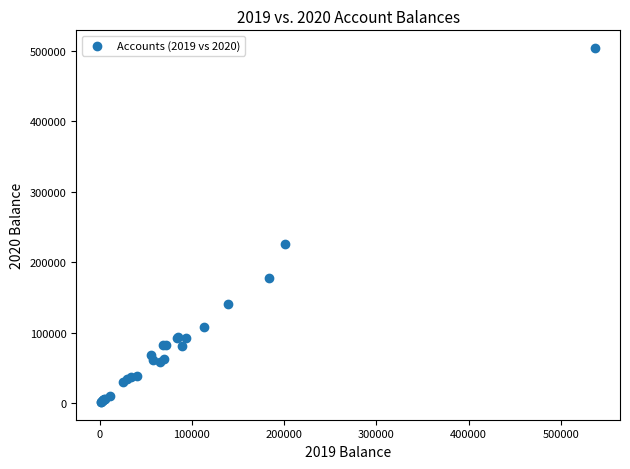

What Y value in the scatter plot is closest to 252987?

225397